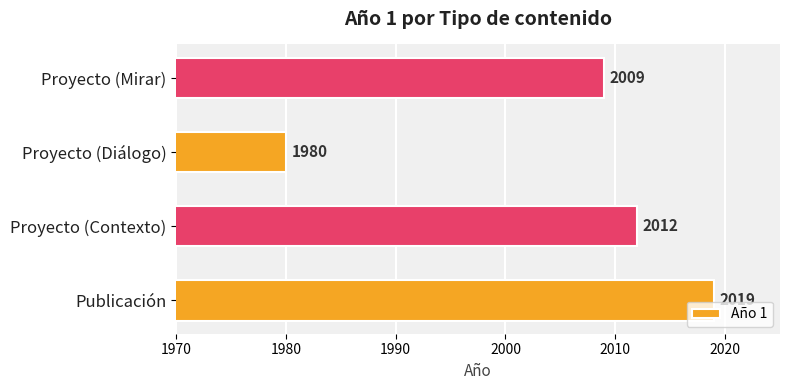

What is the sum of all values?

8020